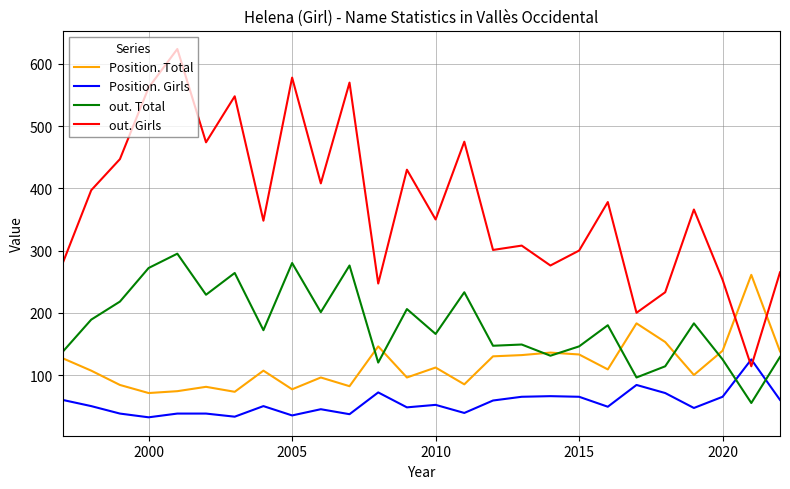

What is the sum of all out. Total values?

4713